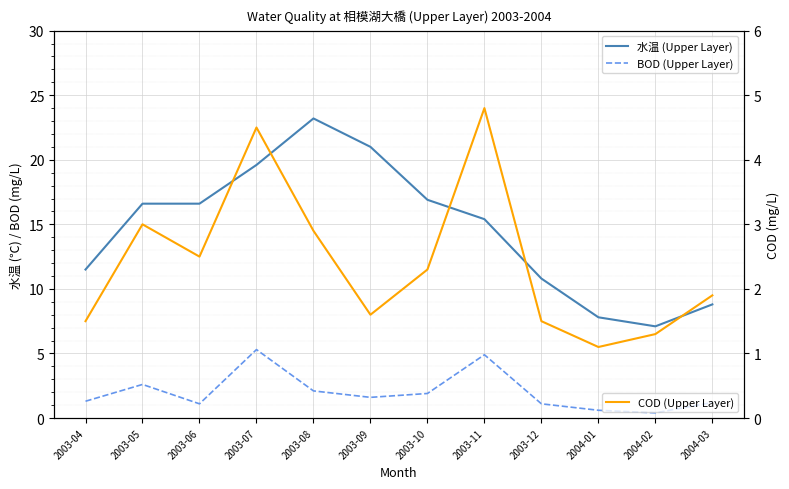

True or false: 水温 (Upper Layer) and COD (Upper Layer) intersect in this chart.

False